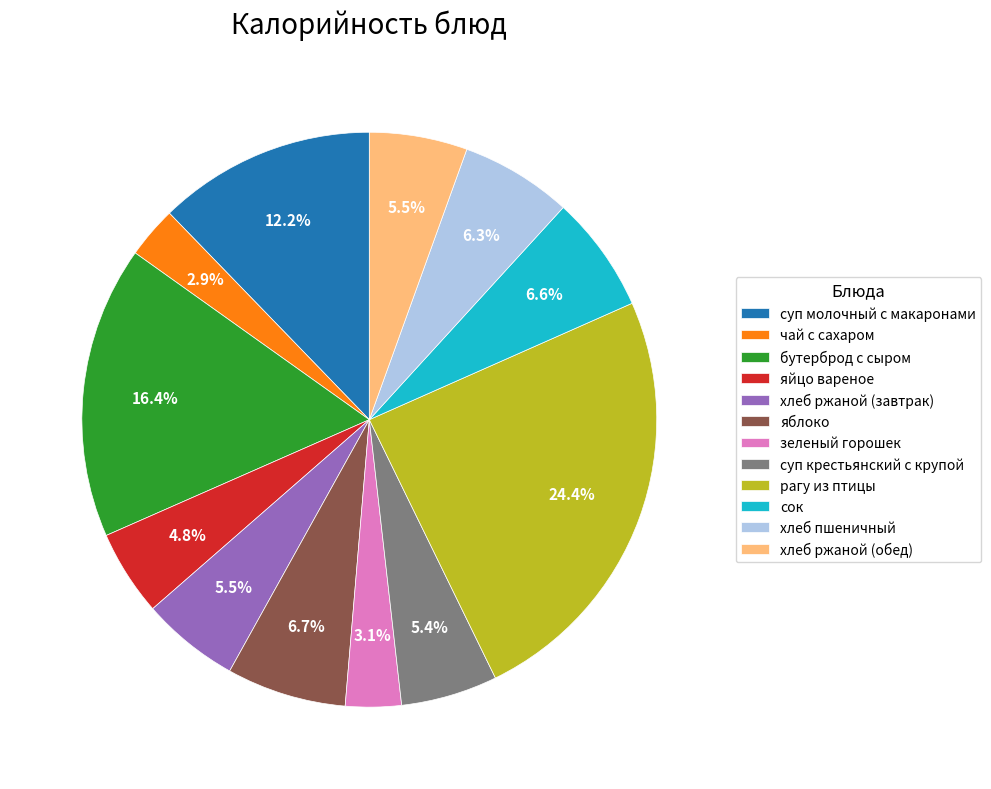

Is it true that рагу из птицы is 37% of the pie?

False